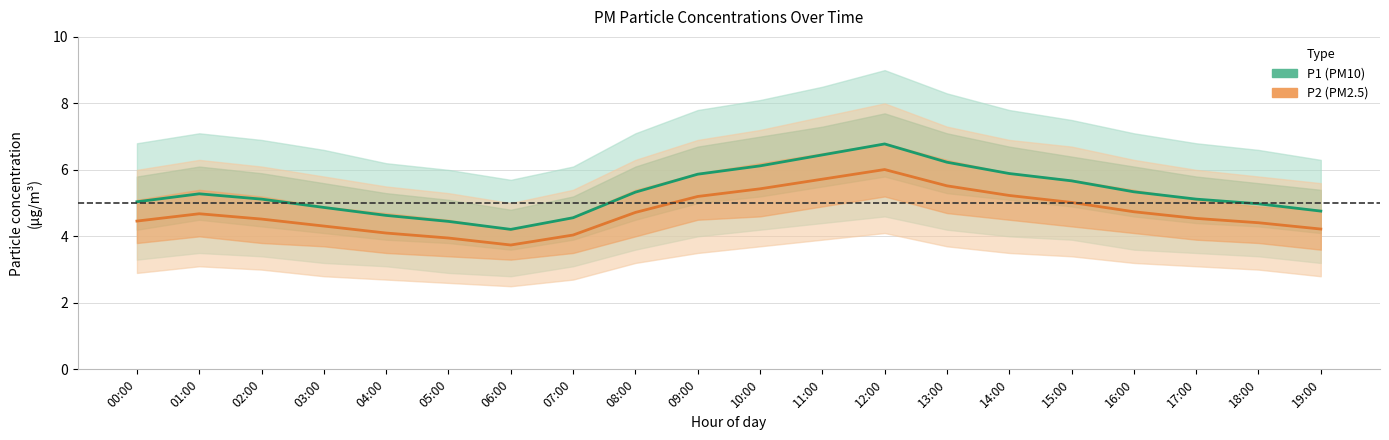

Rank the categories by P1 value from lowest to highest.

06:00, 05:00, 07:00, 04:00, 19:00, 03:00, 18:00, 00:00, 02:00, 17:00, 01:00, 08:00, 16:00, 15:00, 09:00, 14:00, 10:00, 13:00, 11:00, 12:00